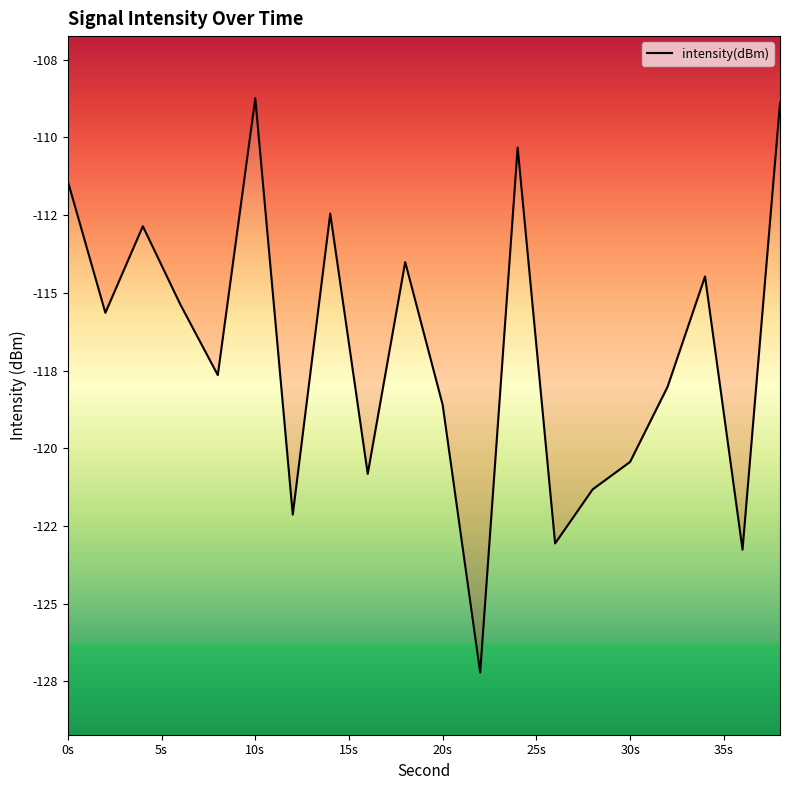

Does the chart have visible grid lines?

No